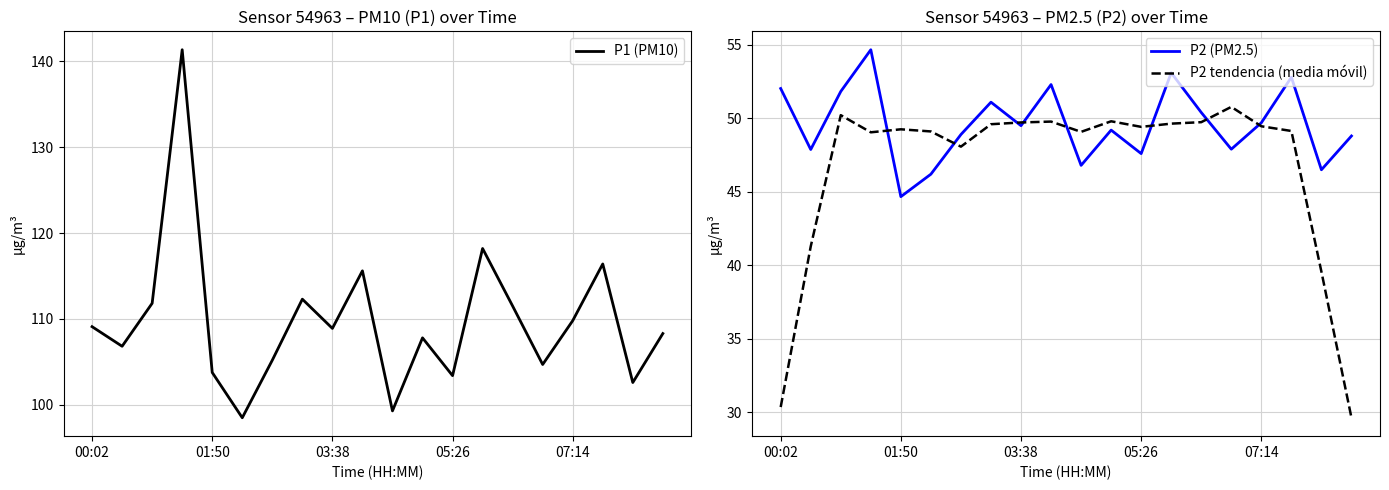

True or false: P2 tendencia (media móvil) has a value of 27.9 at 11.

False